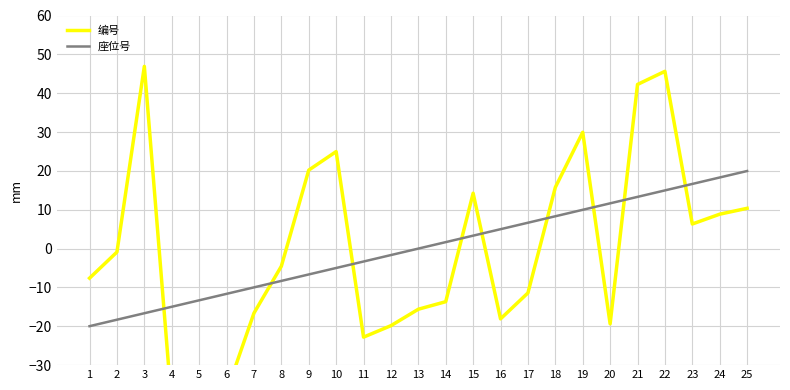

What is the approximate value of 编号 at 23?

6.3